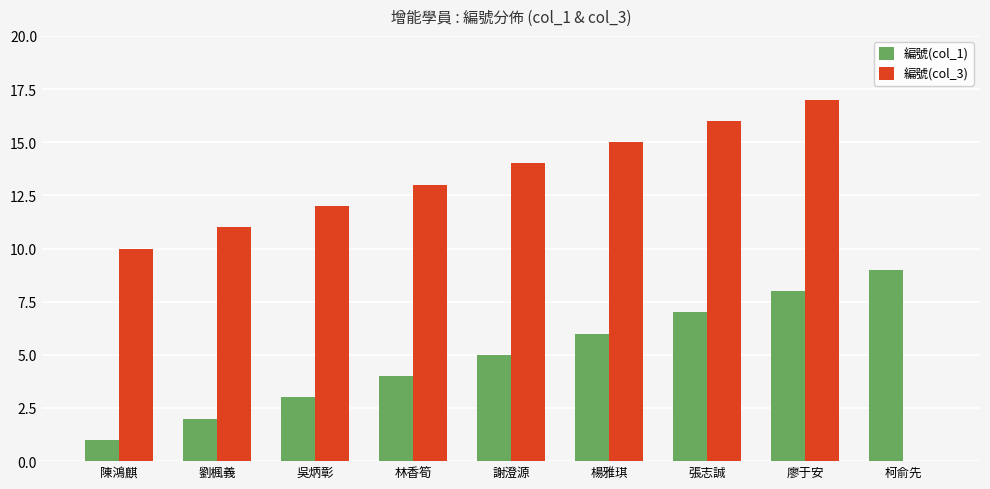

What is the average value of the 編號(col_1) series?

5